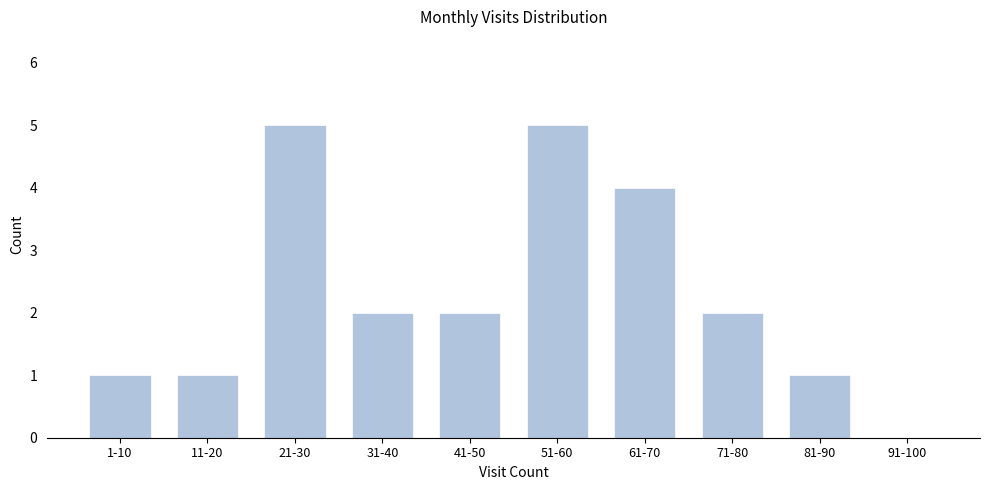

Reading left to right, list all the values displayed in this chart.

1-10=1	11-20=1	21-30=5	31-40=2	41-50=2	51-60=5	61-70=4	71-80=2	81-90=1	91-100=0